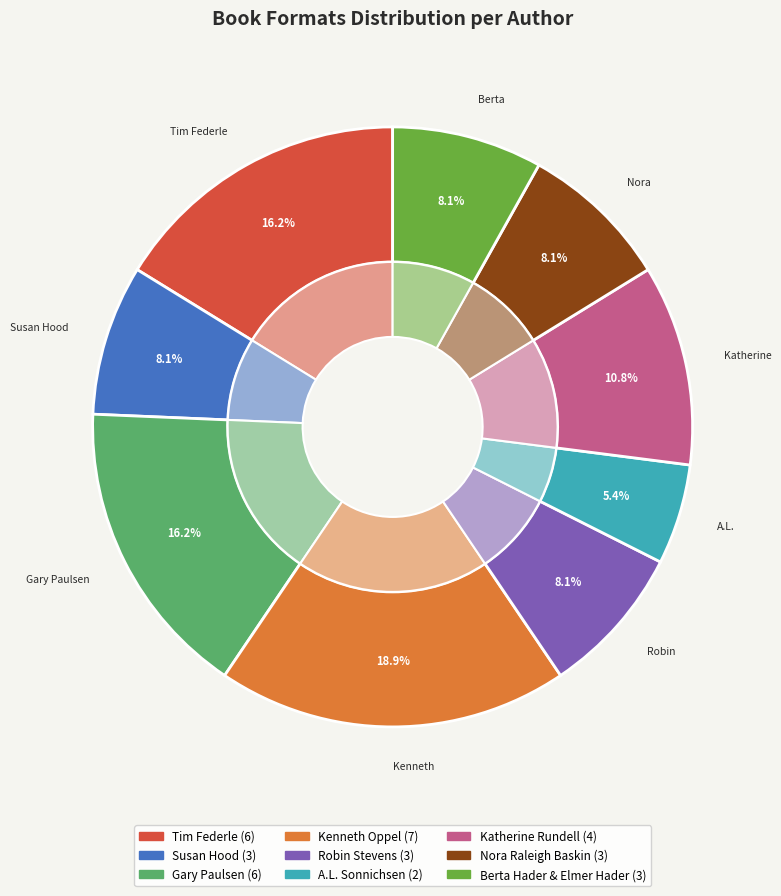

Does Robin Stevens account for over 50% of the chart?

No